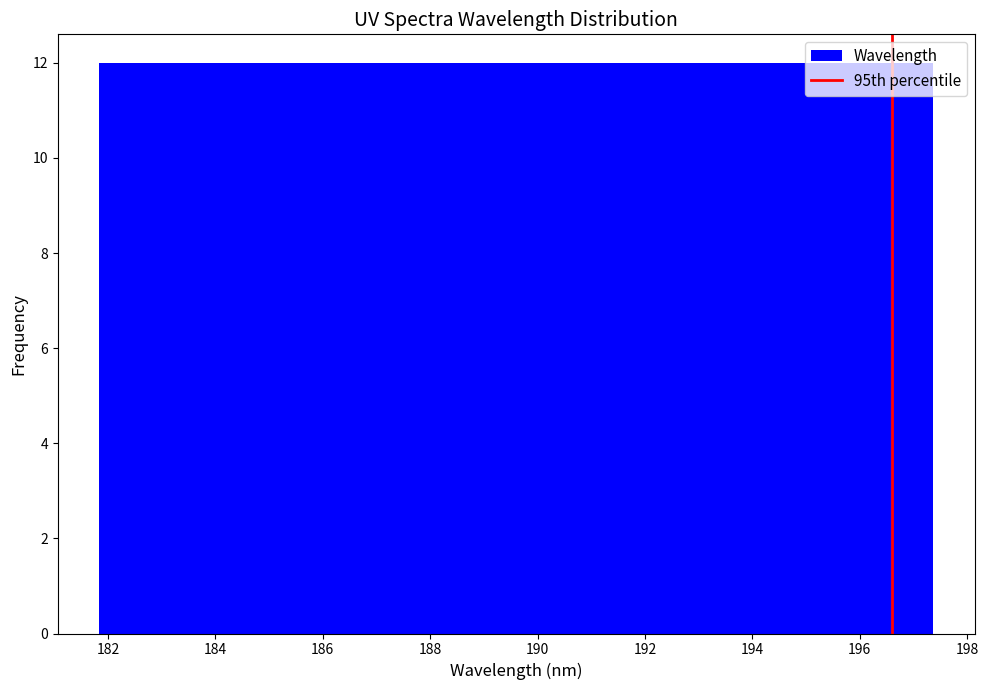

Reading left to right, transcribe this chart: for each bar, give the range it covers on the x-axis and its height. Neither the bar edges nor the heights are printed on the chart, so give them approximately, as read against the axes.

181.8 to 183.4: 12
183.4 to 185.0: 12
185.0 to 186.4: 12
186.4 to 188.0: 12
188.0 to 189.6: 12
189.6 to 191.2: 12
191.2 to 192.8: 12
192.8 to 194.2: 12
194.2 to 195.8: 12
195.8 to 197.4: 12